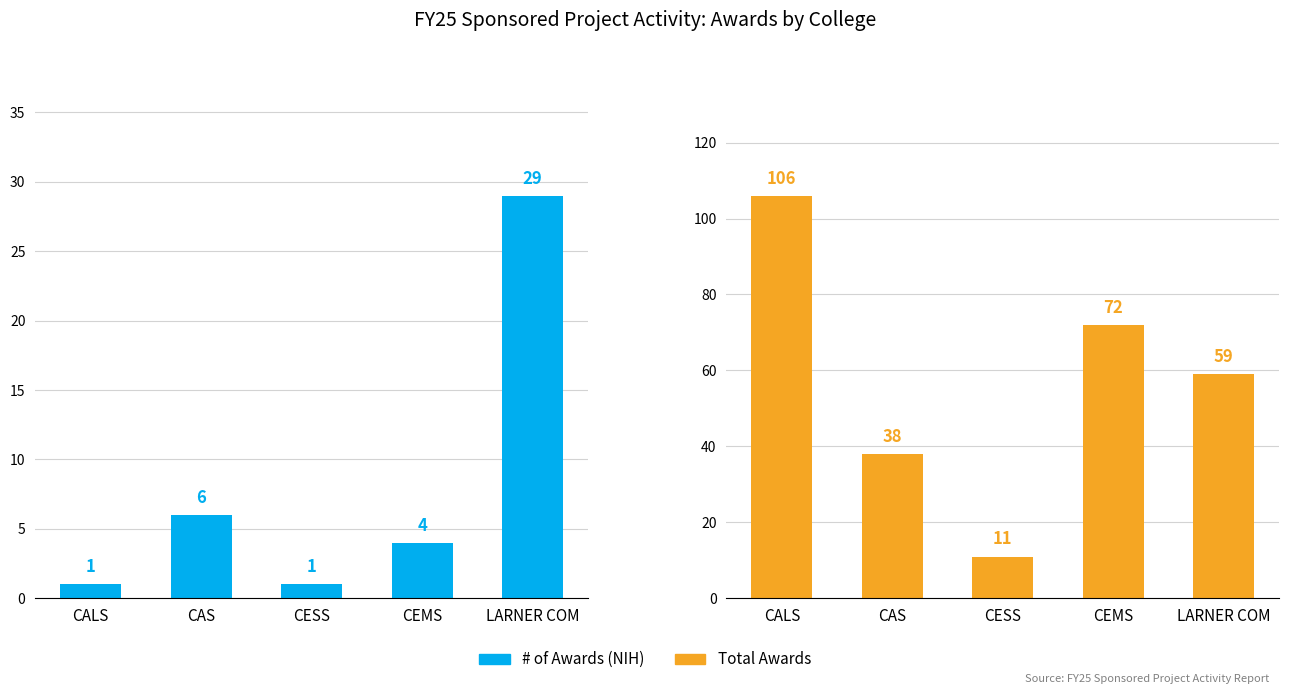

What is the spread (max minus min) of values at CALS?

105